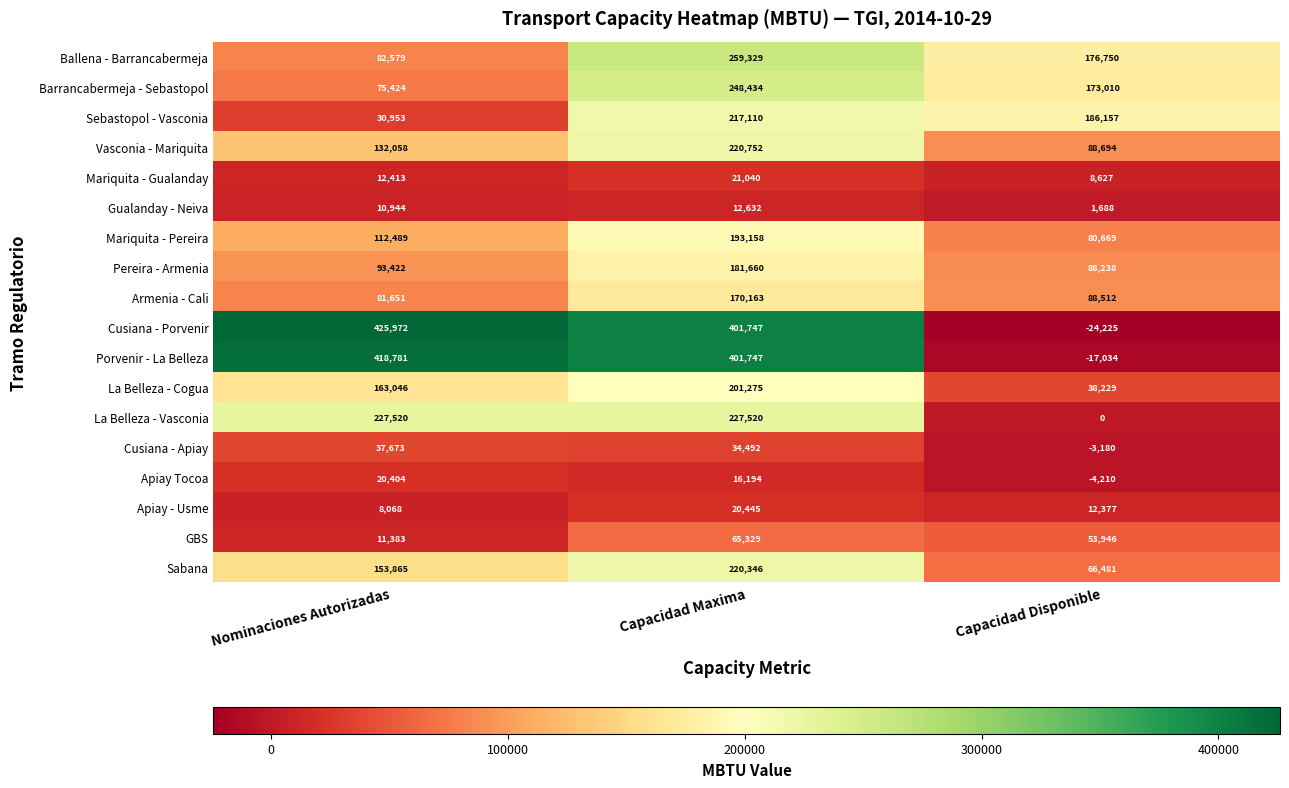

How many data points in Gualanday - Neiva are less than 10944?

1